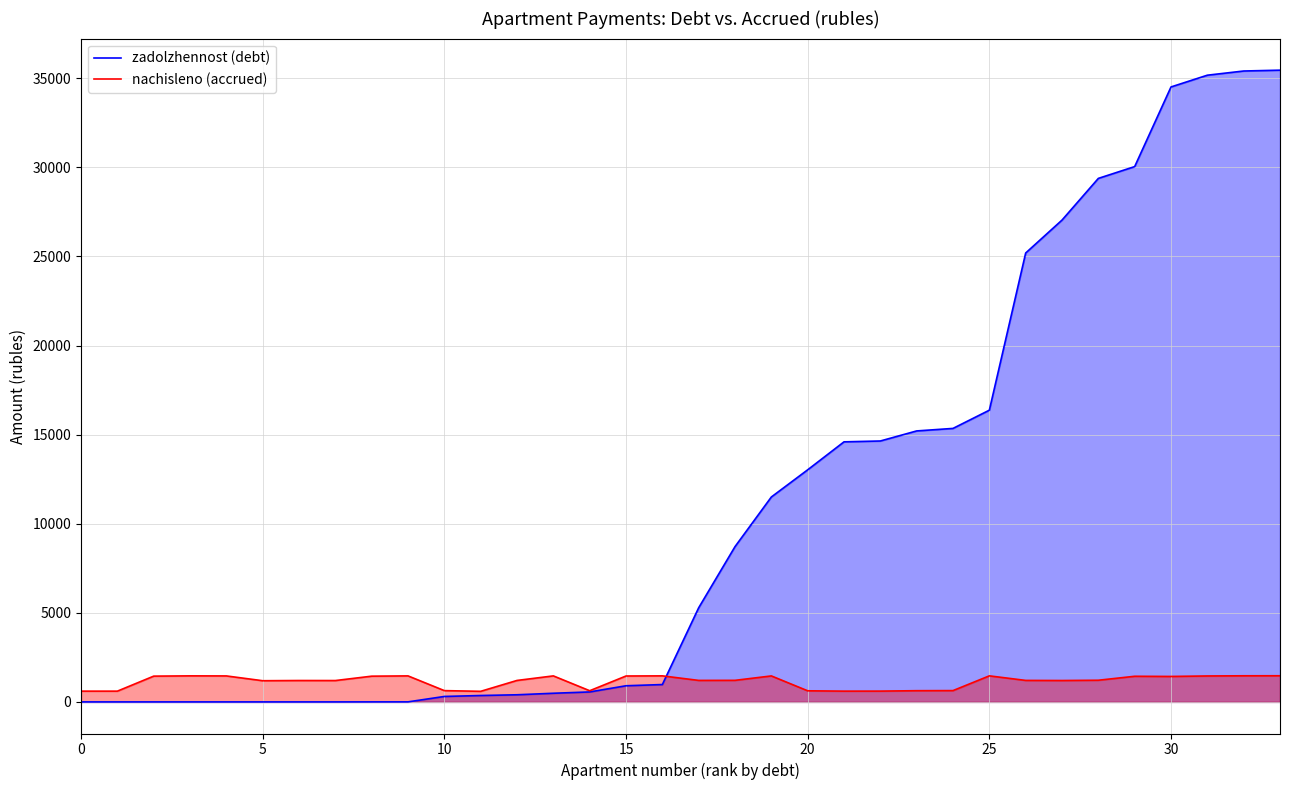

What is the highest value of the zadolzhennost (debt) series?

35457.2